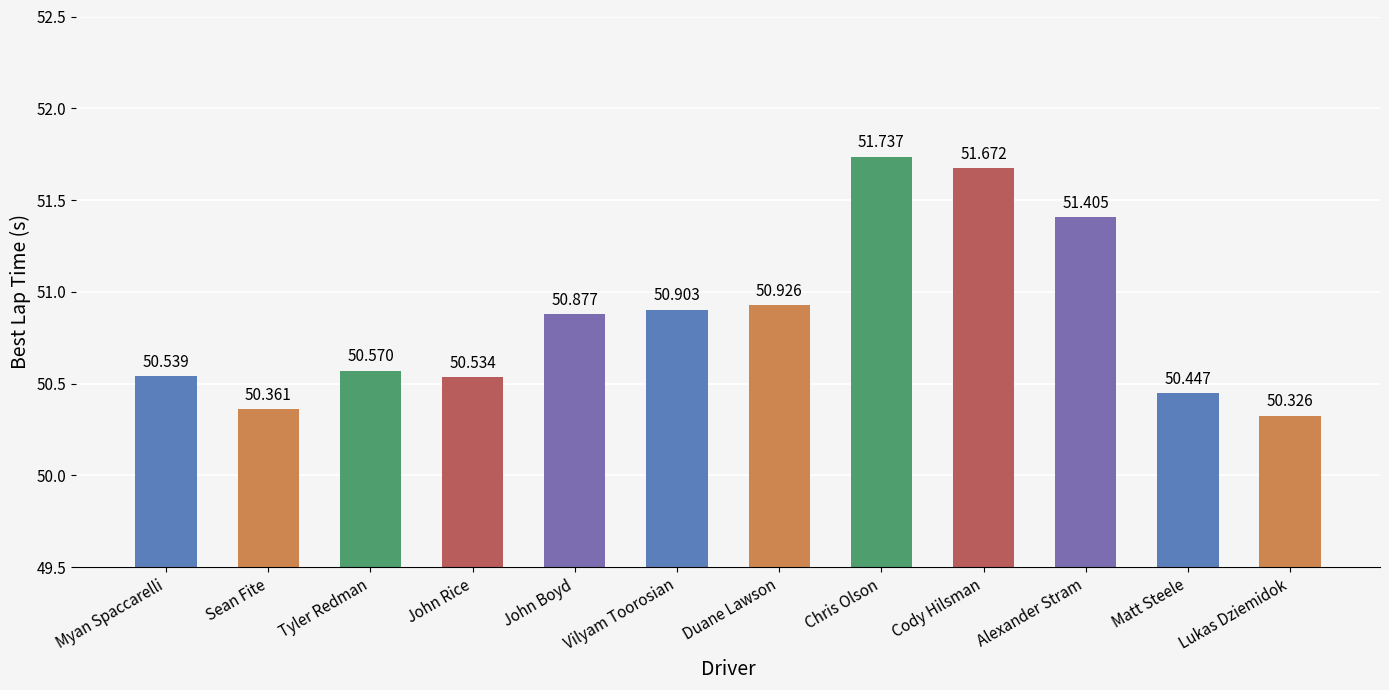

The chart shows a value of 12.5 at Lukas Dziemidok. True or false?

False